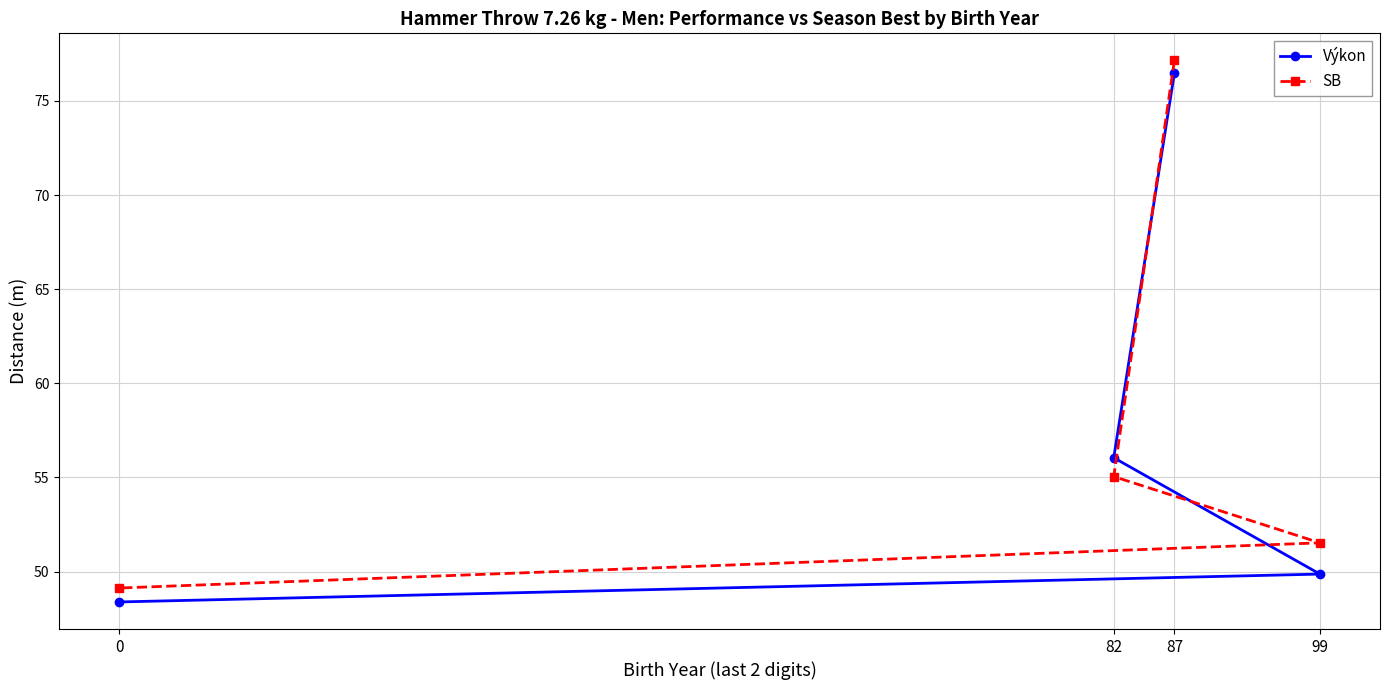

List the series in order of their peak value, highest first.

SB, Výkon